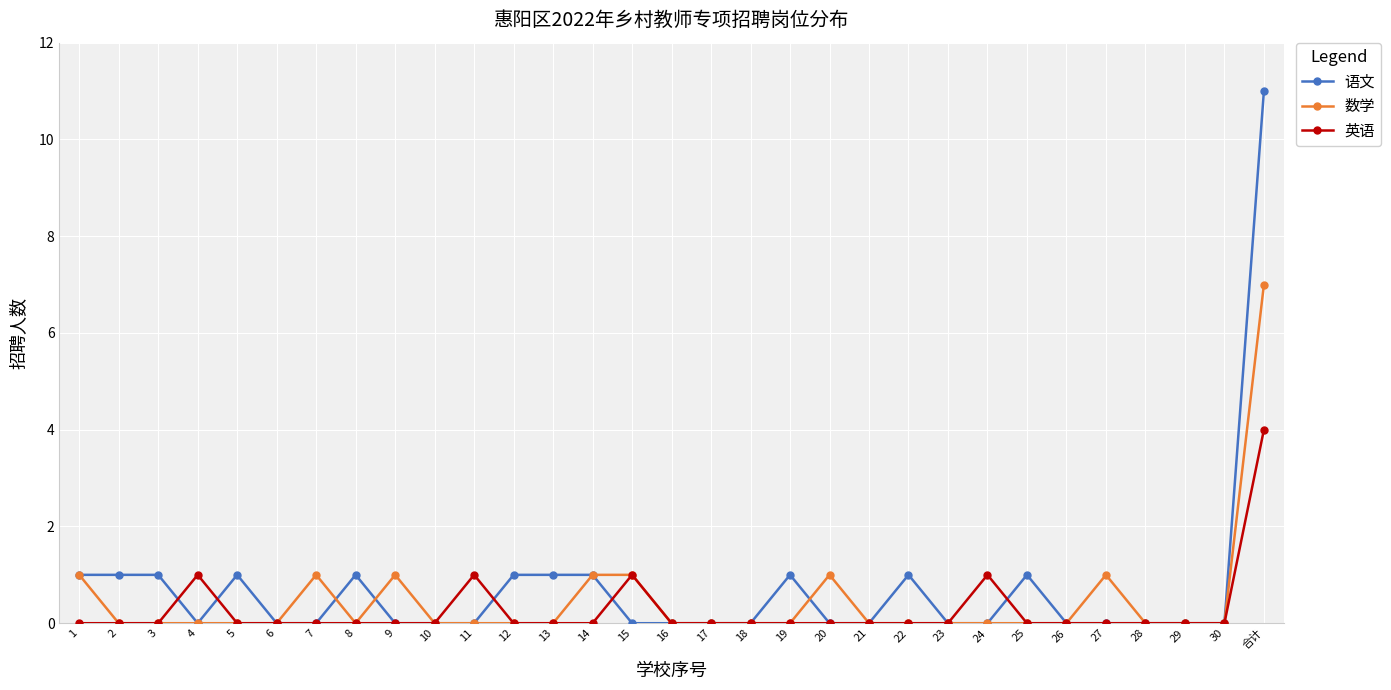

What is the spread (max minus min) of values at 合计?

7